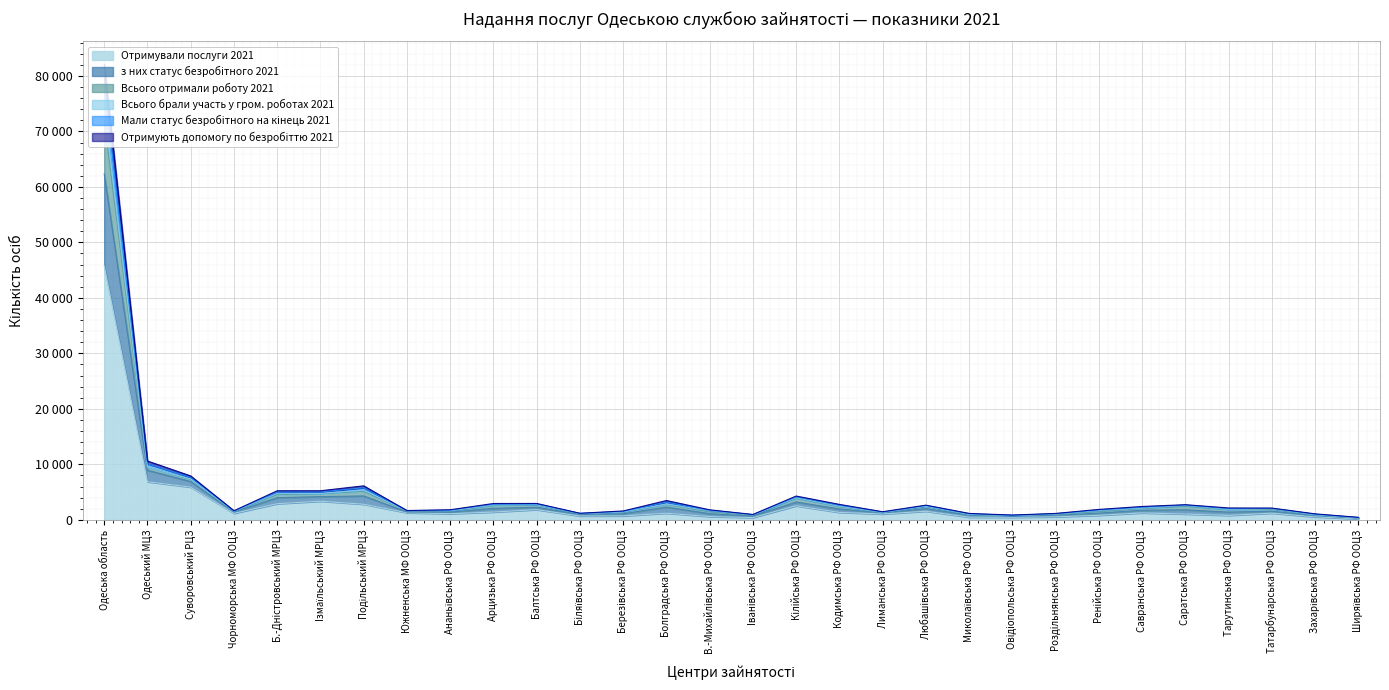

Which category has the lowest value in the з них статус безробітного 2021 series?

Ширяївська РФ ООЦЗ